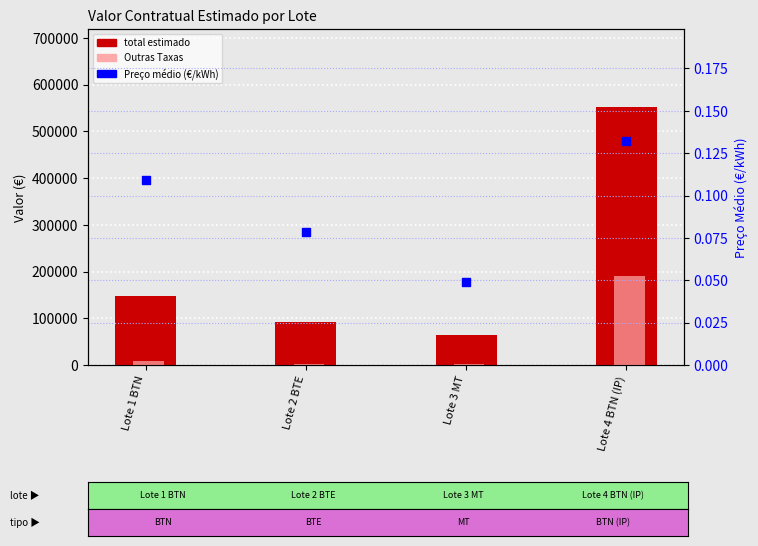

At which category is the sum across all series the highest?

Lote 4 BTN (IP)